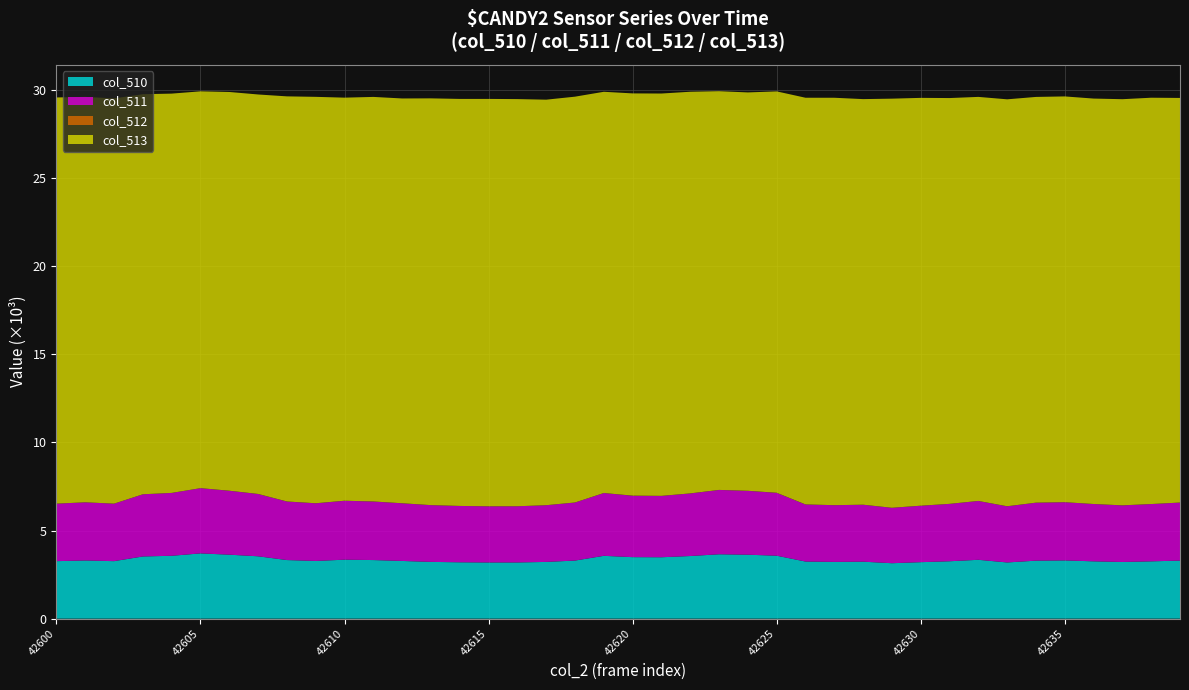

Reading left to right, list all the values displayed in this chart.

col_510: 42600=3263	42601=3301	42602=3263	42603=3529	42604=3568	42605=3703	42606=3630	42607=3538	42608=3325	42609=3274	42610=3346	42611=3325	42612=3274	42613=3221	42614=3198	42615=3188	42616=3189	42617=3219	42618=3296	42619=3565	42620=3490	42621=3484	42622=3554	42623=3653	42624=3628	42625=3572	42626=3241	42627=3220	42628=3233	42629=3146	42630=3205	42631=3257	42632=3340	42633=3189	42634=3291	42635=3304	42636=3253	42637=3215	42638=3252	42639=3294
col_511: 42600=3263	42601=3301	42602=3263	42603=3529	42604=3568	42605=3703	42606=3629	42607=3538	42608=3323	42609=3273	42610=3345	42611=3323	42612=3273	42613=3221	42614=3198	42615=3187	42616=3189	42617=3219	42618=3296	42619=3565	42620=3487	42621=3484	42622=3553	42623=3652	42624=3626	42625=3569	42626=3241	42627=3219	42628=3233	42629=3146	42630=3204	42631=3257	42632=3340	42633=3188	42634=3291	42635=3304	42636=3253	42637=3213	42638=3252	42639=3294
col_512: 42600=0	42601=0	42602=0	42603=0	42604=0	42605=0	42606=1	42607=0	42608=2	42609=1	42610=1	42611=2	42612=1	42613=0	42614=0	42615=1	42616=0	42617=0	42618=0	42619=0	42620=3	42621=0	42622=1	42623=1	42624=2	42625=3	42626=0	42627=1	42628=0	42629=0	42630=1	42631=0	42632=0	42633=1	42634=0	42635=0	42636=0	42637=2	42638=0	42639=0
col_513: 42600=23053	42601=23010	42602=23000	42603=22706	42604=22661	42605=22521	42606=22630	42607=22672	42608=22991	42609=23066	42610=22876	42611=22960	42612=22974	42613=23086	42614=23100	42615=23120	42616=23108	42617=23015	42618=23032	42619=22771	42620=22829	42621=22834	42622=22795	42623=22629	42624=22609	42625=22780	42626=23081	42627=23122	42628=23019	42629=23219	42630=23146	42631=23031	42632=22931	42633=23095	42634=23027	42635=23030	42636=23010	42637=23050	42638=23060	42639=22964